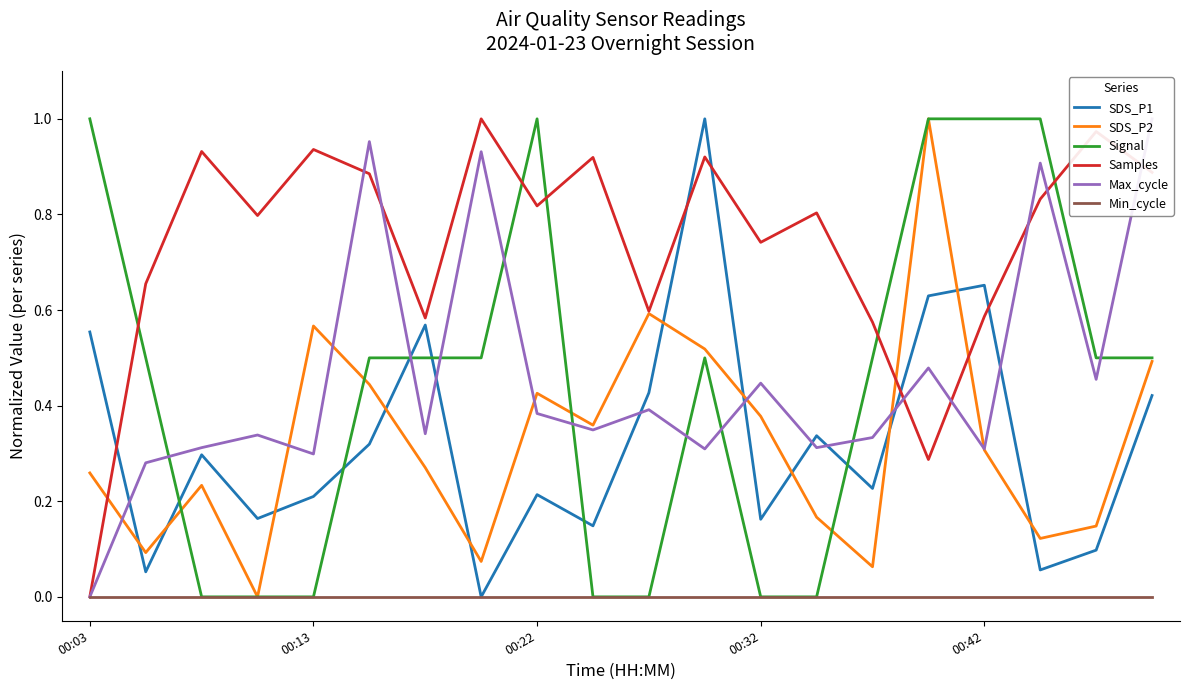

At which category is the sum across all series the highest?

15